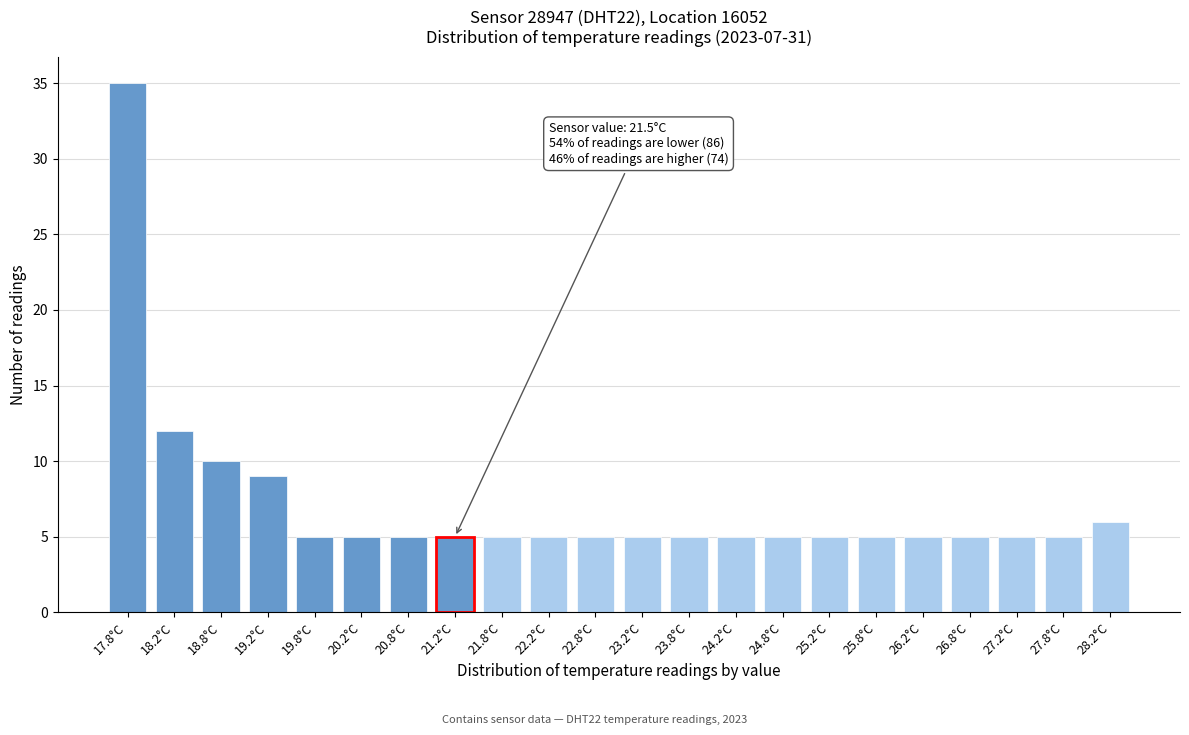

Reading left to right, what are all the values shown in this chart?

17.8°C=35	18.2°C=12	18.8°C=10	19.2°C=9	19.8°C=5	20.2°C=5	20.8°C=5	21.2°C=5	21.8°C=5	22.2°C=5	22.8°C=5	23.2°C=5	23.8°C=5	24.2°C=5	24.8°C=5	25.2°C=5	25.8°C=5	26.2°C=5	26.8°C=5	27.2°C=5	27.8°C=5	28.2°C=6